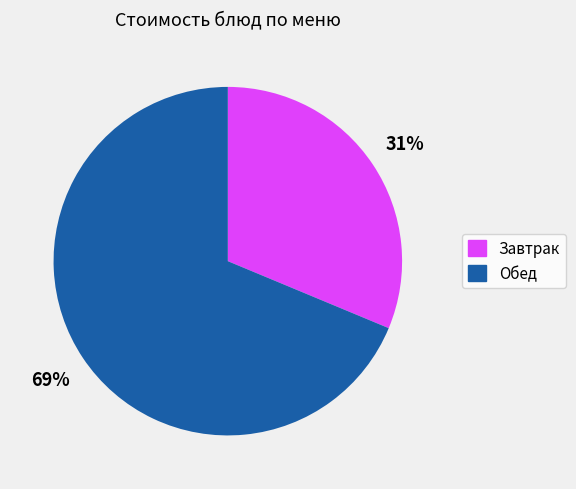

Is there any slice that represents more than half of the pie?

Yes